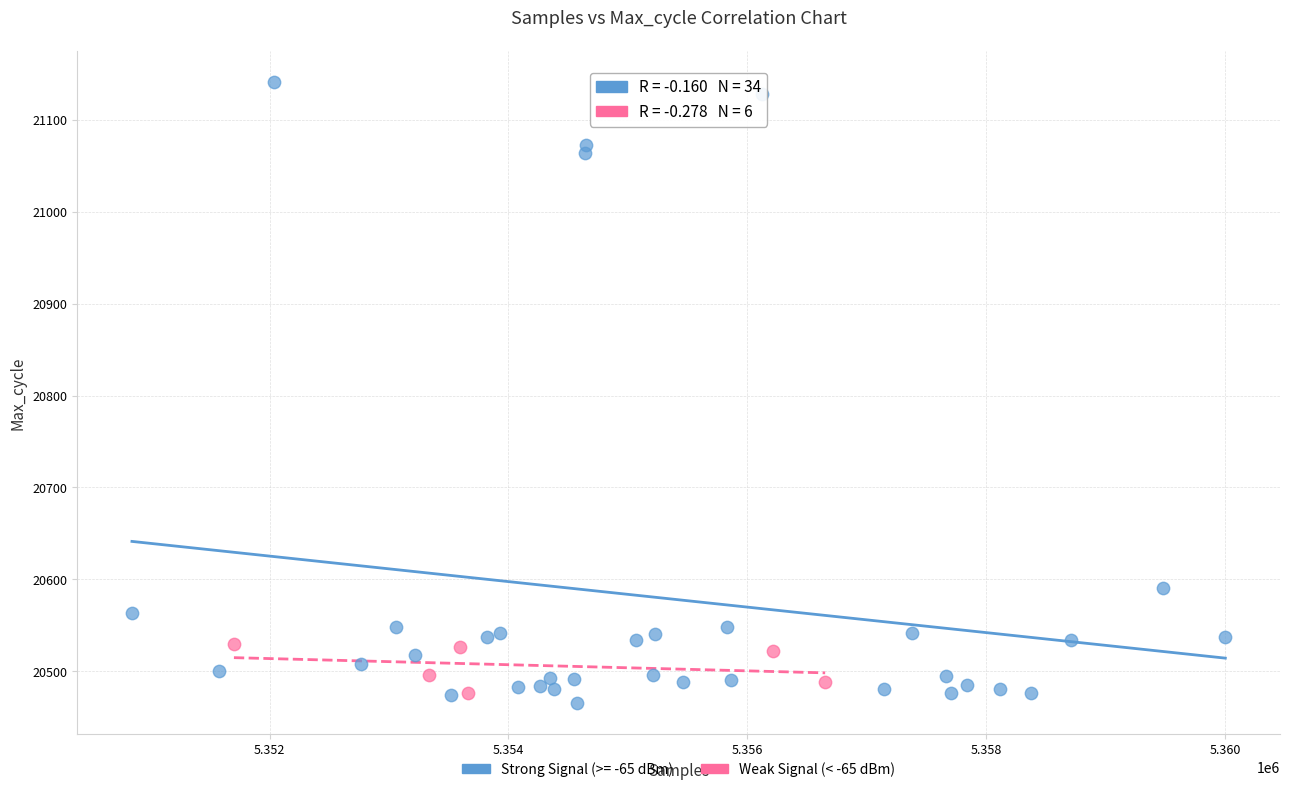

Which series has the widest spread of Y values?

Strong Signal (>= -65 dBm)